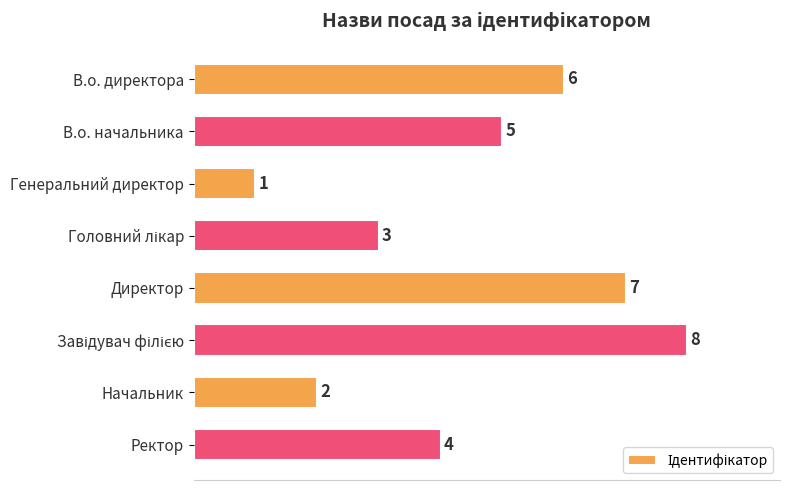

What is the sum of all values?

36